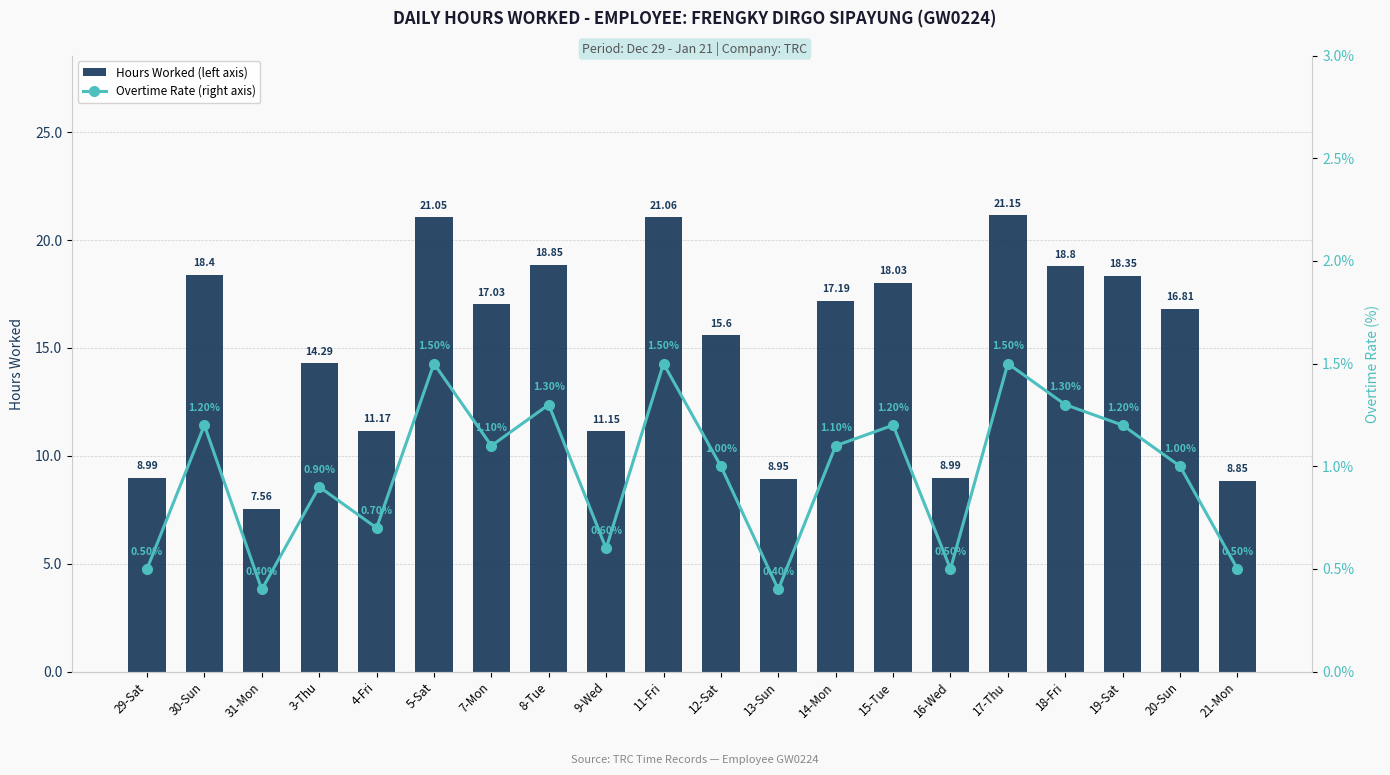

List the series in order of their peak value, lowest first.

Overtime Rate (right axis), Hours Worked (left axis)